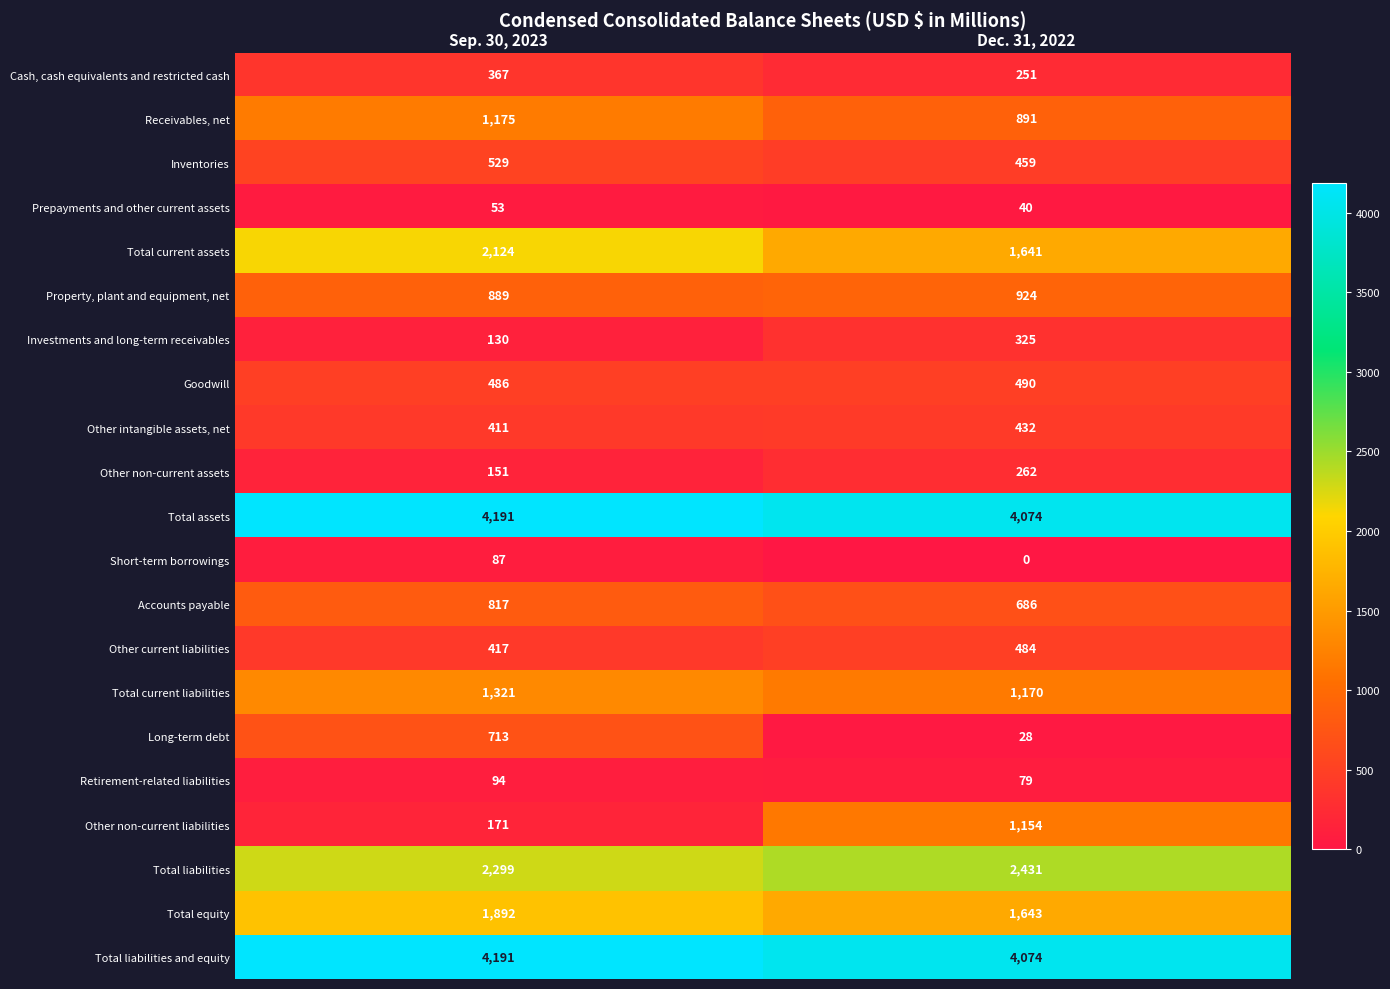

The Investments and long-term receivables series shows 130 at Sep. 30, 2023. True or false?

True